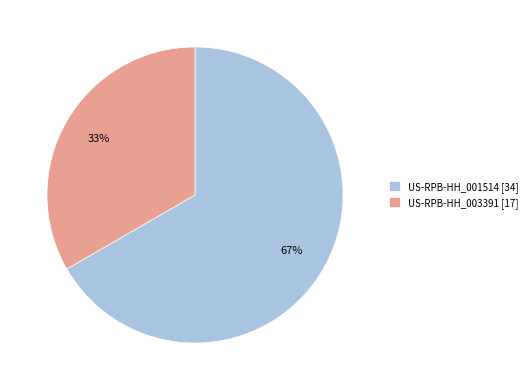

What is the largest slice in the pie chart?

US-RPB-HH_001514 [34]